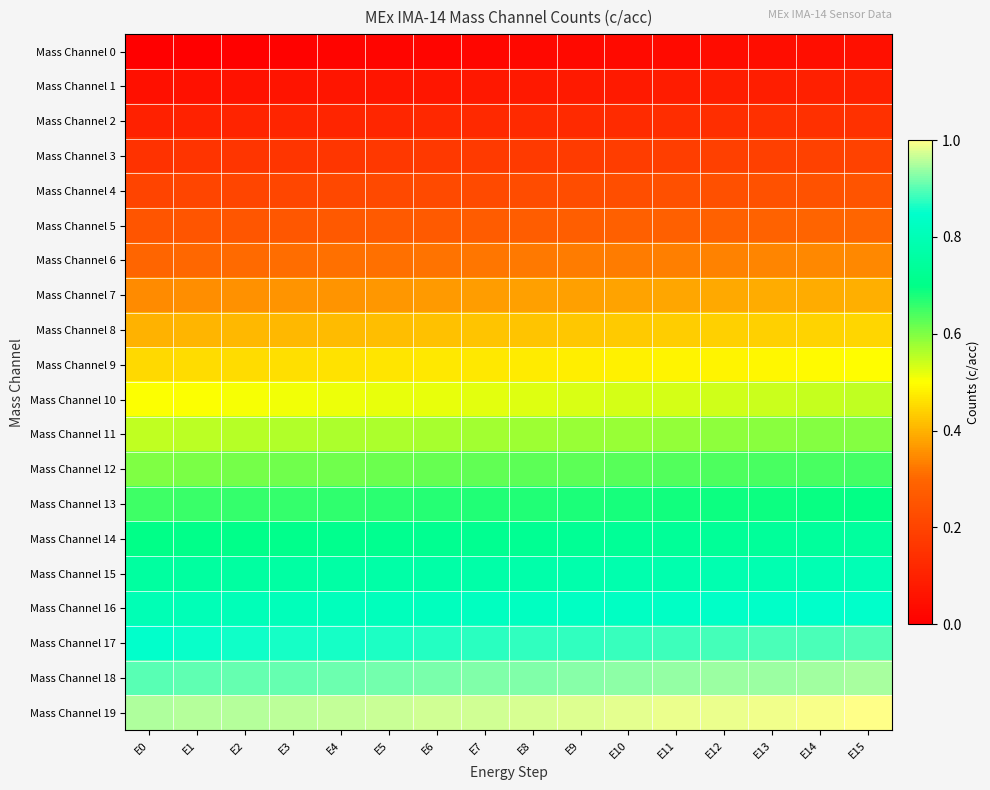

Which series has the largest total across all categories?

Mass Channel 19